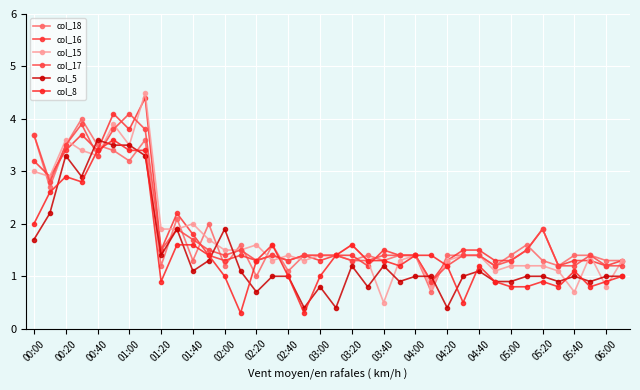

At which category does col_8 reach its first local peak?

00:20